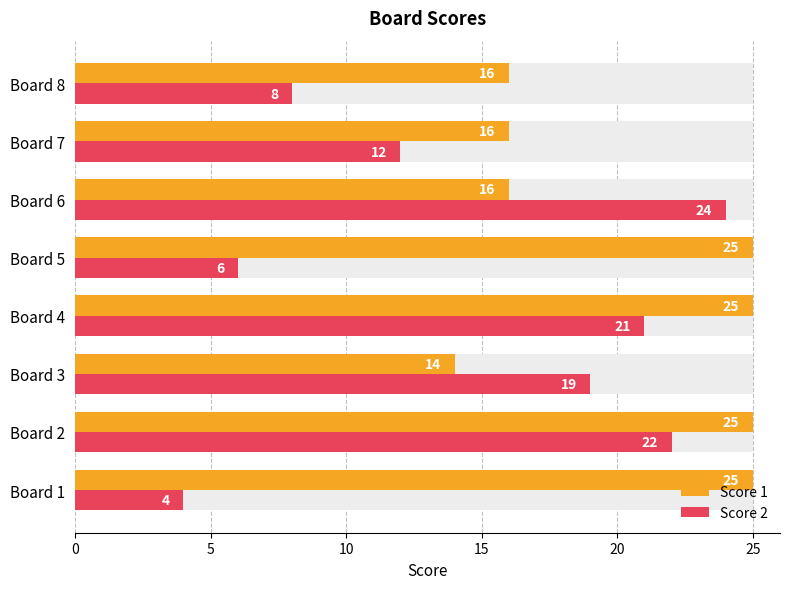

Rank the series by their maximum value, from lowest to highest.

Score 2, Score 1